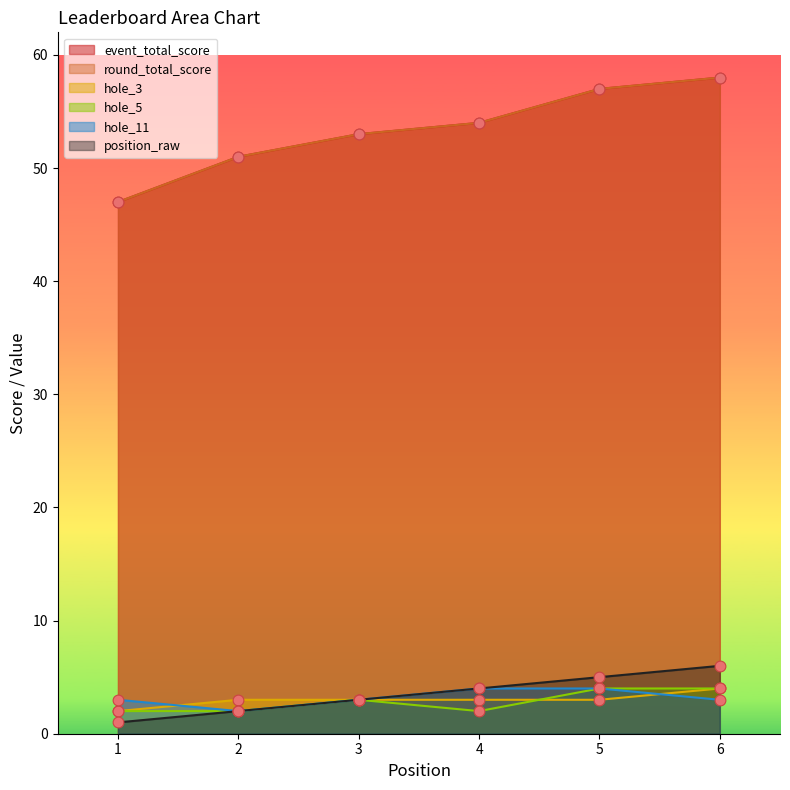

At how many categories does at least one series exceed 51?

4